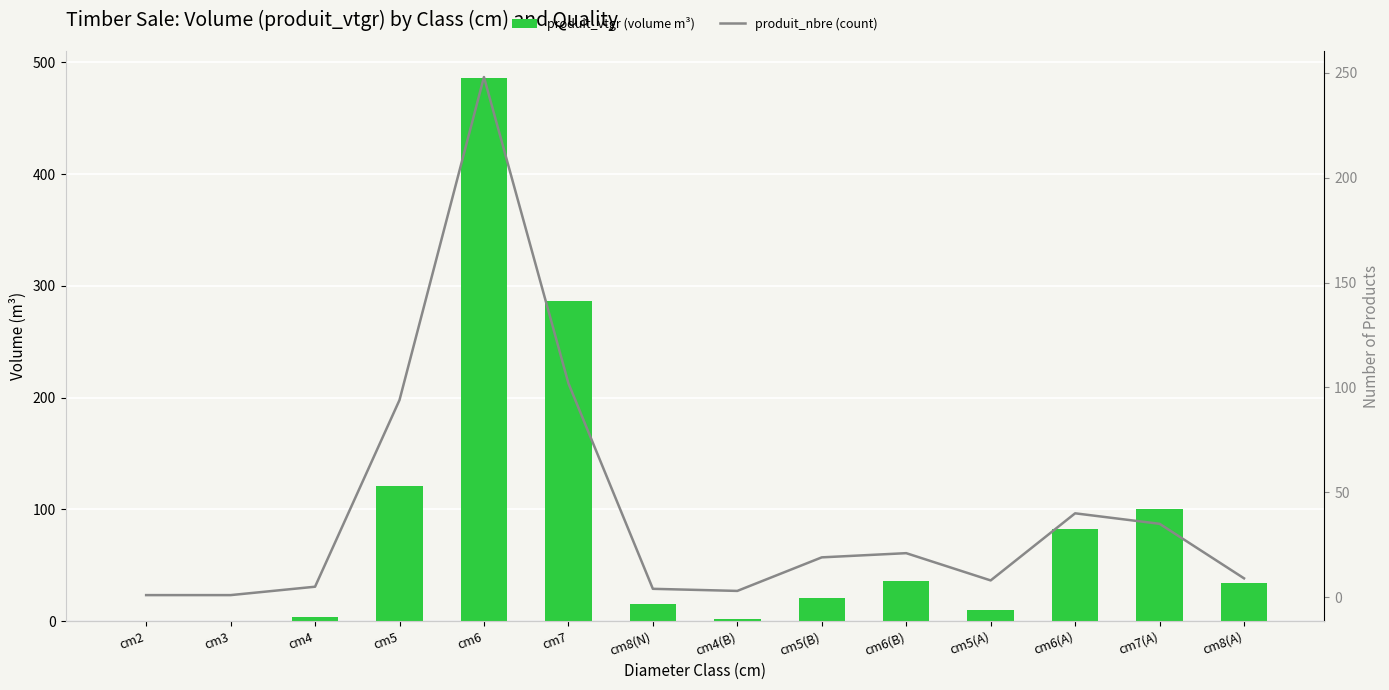

List the series in order of their peak value, lowest first.

produit_nbre (count), produit_vtgr (volume m³)